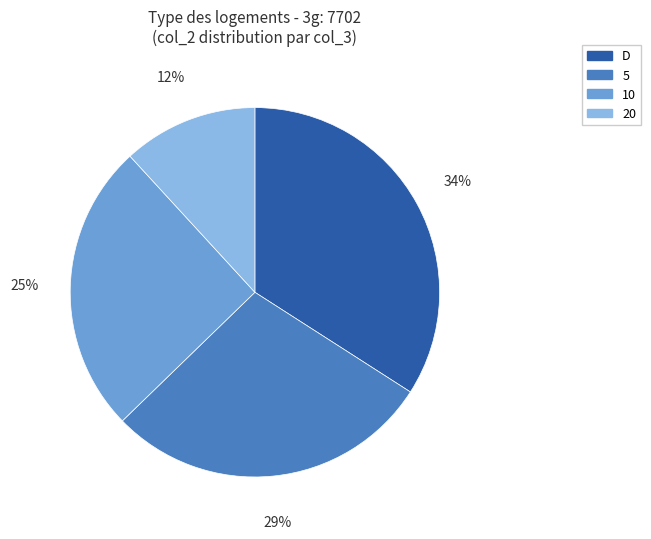

The 20 slice represents 1% of the pie. True or false?

False